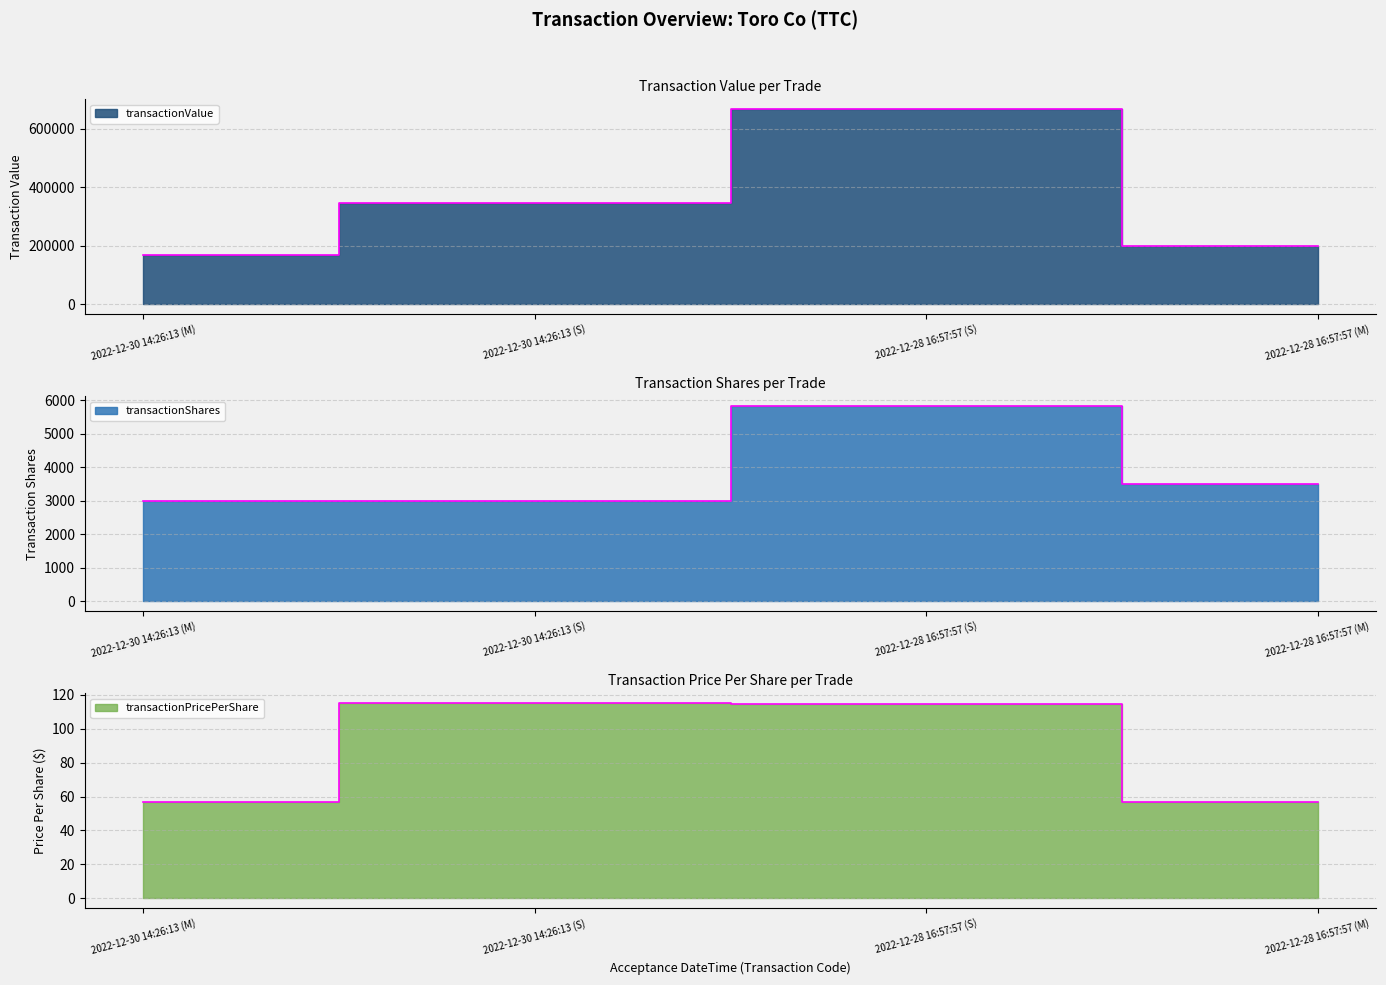

At how many categories does at least one series exceed 64794?

4